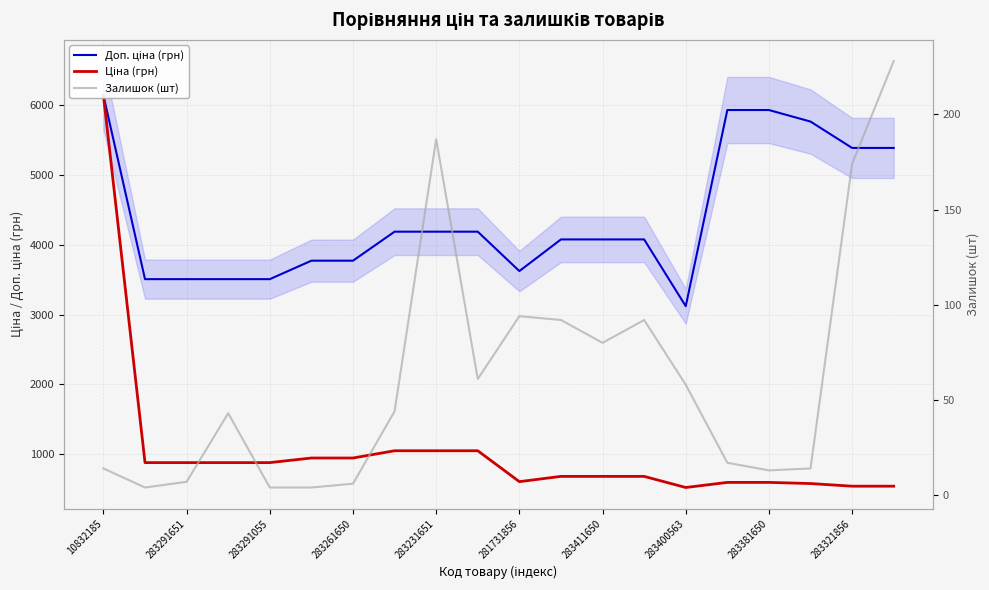

Where is the first local minimum for Доп. ціна (грн)?

281731856